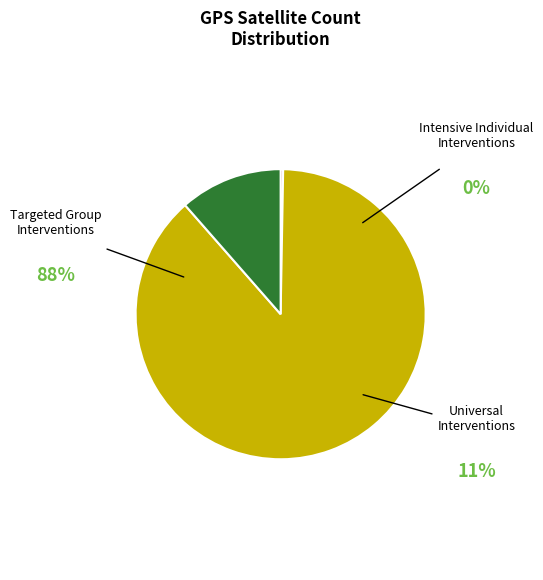

How many segments does this pie chart have?

3